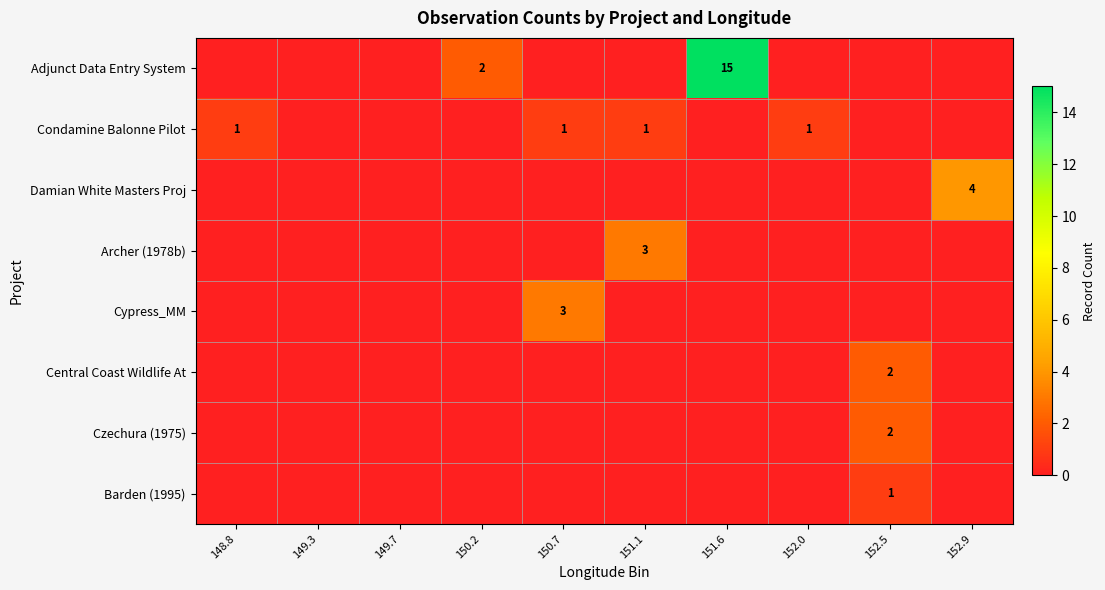

At which label does Barden (1995) reach its peak?

152.5